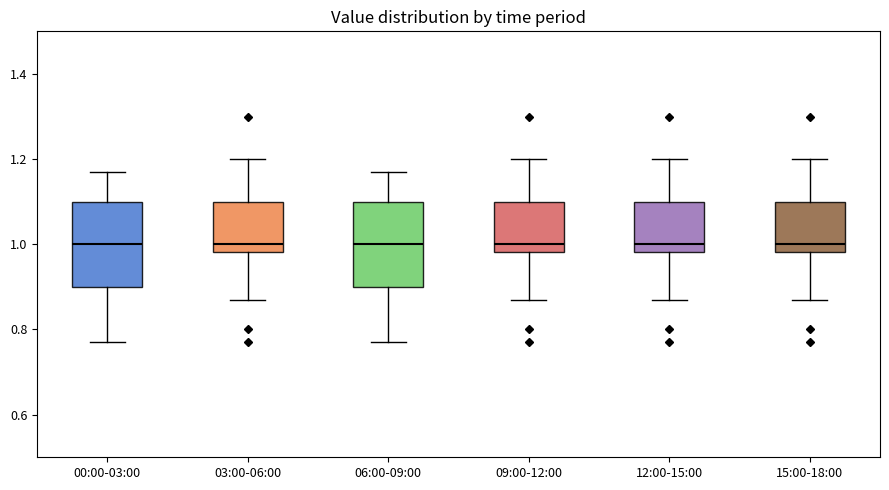

Reading left to right, transcribe this box plot: for each box, give where its median line is, the range the box spans, and where its two whiskers end, as read against the y-axis. The values are not printed on the chart, so give them approximately, as read against the axis.

00:00-03:00: median 1.00, box 0.90 to 1.10, whiskers 0.78 to 1.18
03:00-06:00: median 1.00, box 0.98 to 1.10, whiskers 0.88 to 1.20
06:00-09:00: median 1.00, box 0.90 to 1.10, whiskers 0.78 to 1.18
09:00-12:00: median 1.00, box 0.98 to 1.10, whiskers 0.88 to 1.20
12:00-15:00: median 1.00, box 0.98 to 1.10, whiskers 0.88 to 1.20
15:00-18:00: median 1.00, box 0.98 to 1.10, whiskers 0.88 to 1.20